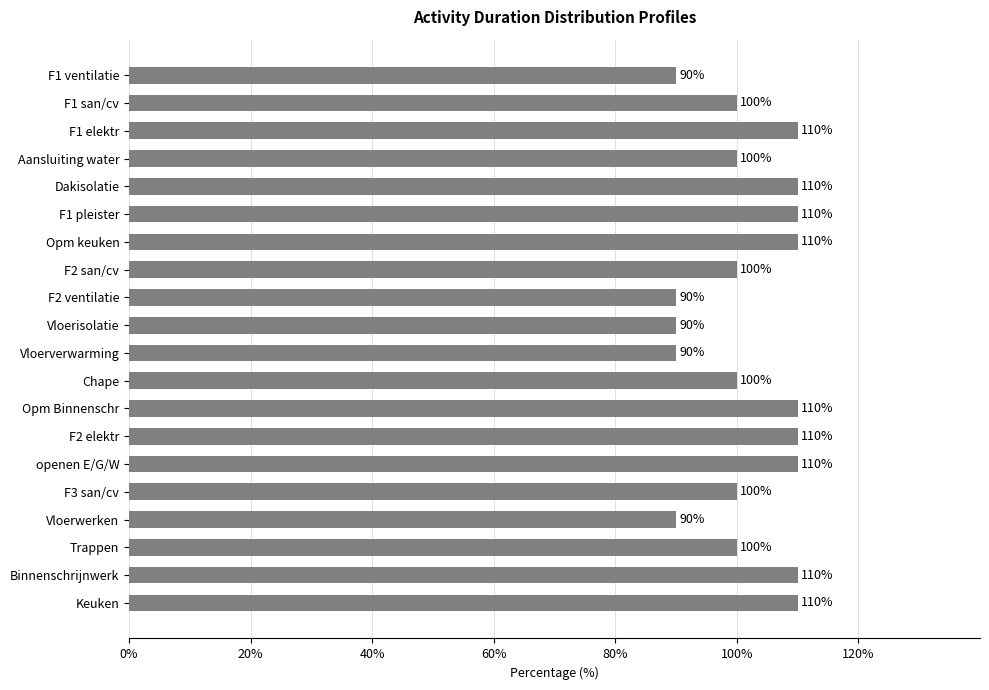

Count the values in the range 100 to 110.

15